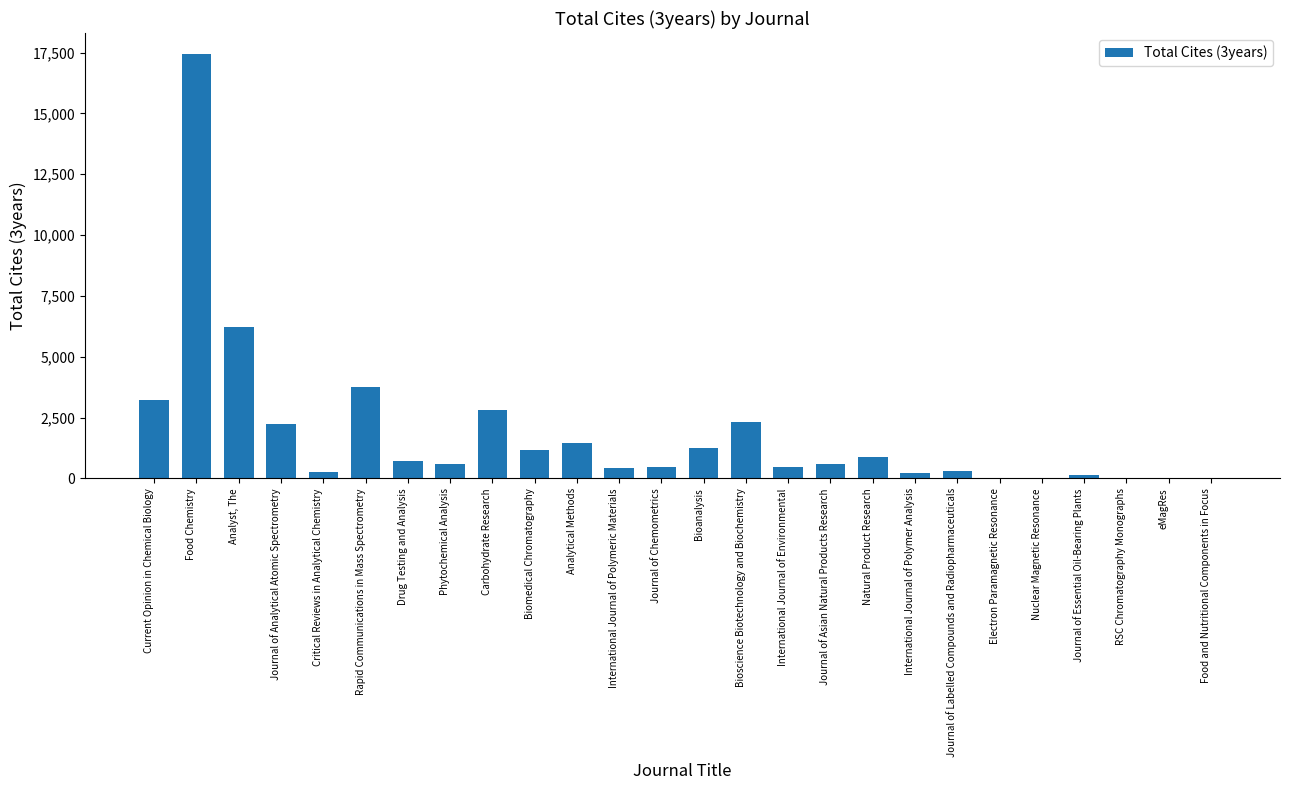

The chart shows a value of 6208 at Analyst, The. True or false?

True